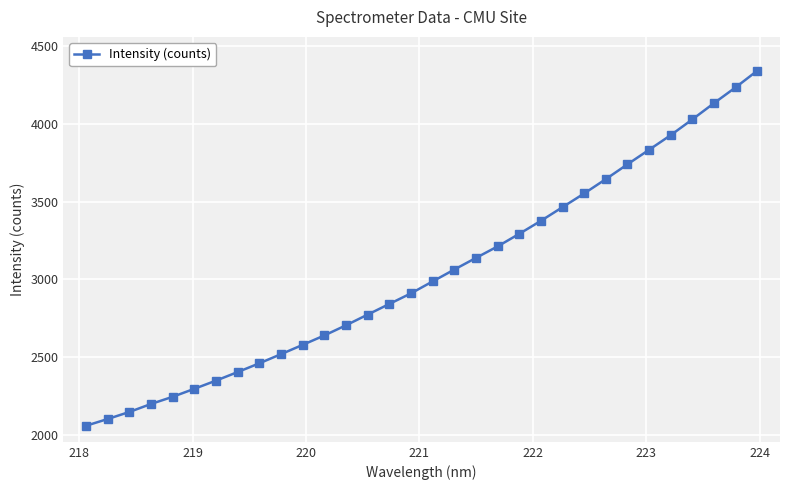

What is the value of the 30th point from the left?

4132.4